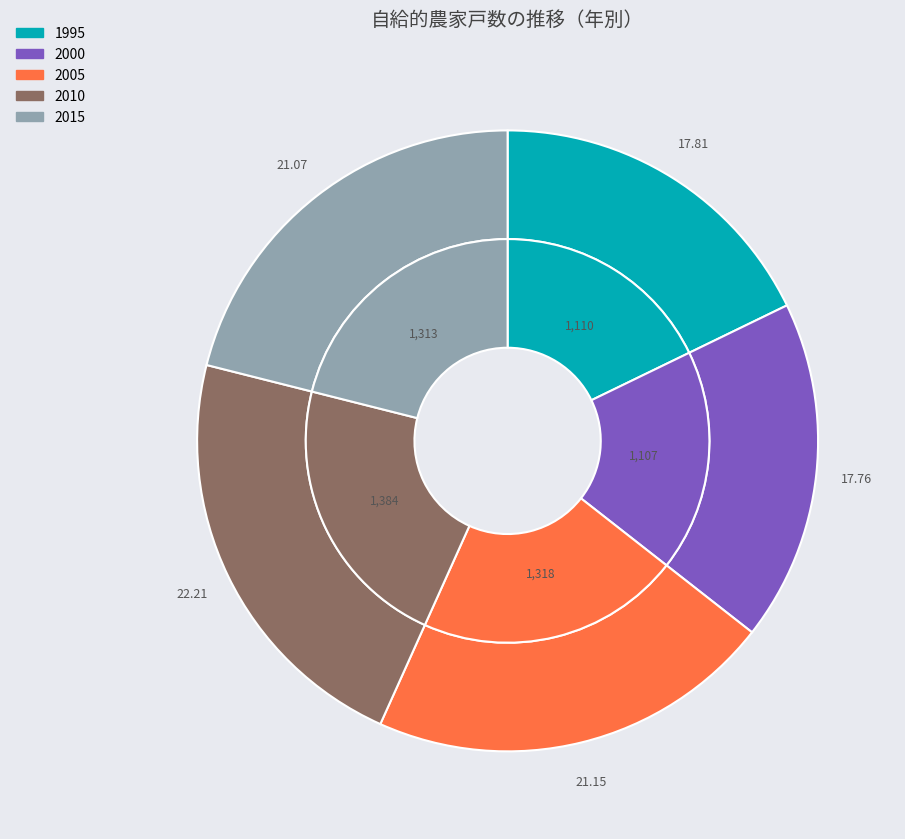

What is the change in value from 2000 to 2005?

+211